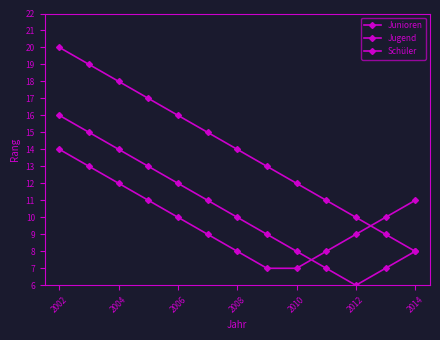

True or false: Junioren has more than 1 interior local peaks.

False